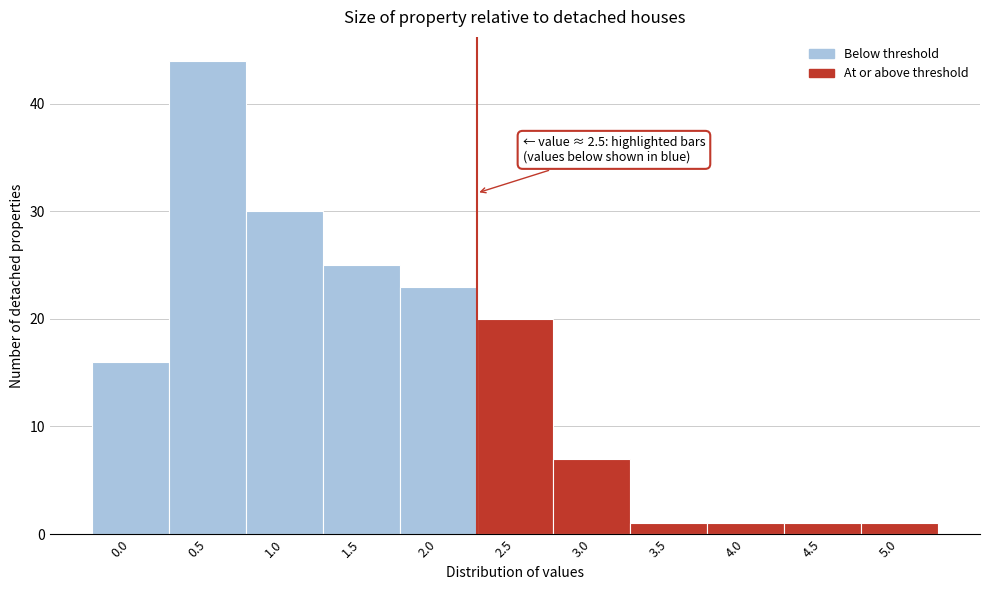

Reading left to right, list all the values displayed in this chart.

0.0=16	0.5=44	1.0=30	1.5=25	2.0=23	2.5=20	3.0=7	3.5=1	4.0=1	4.5=1	5.0=1